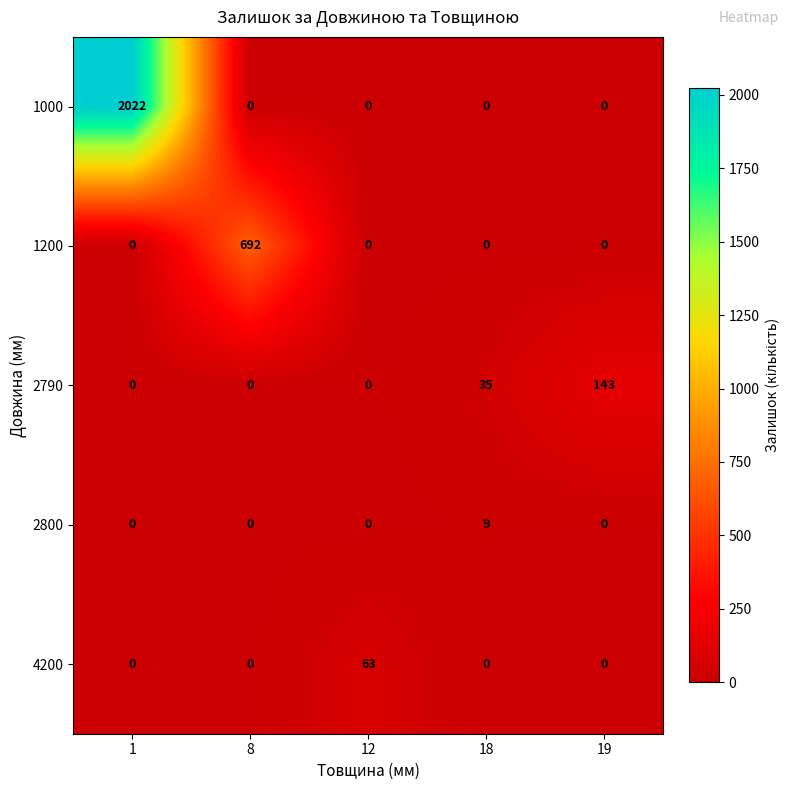

Which series has the widest spread of values?

1000